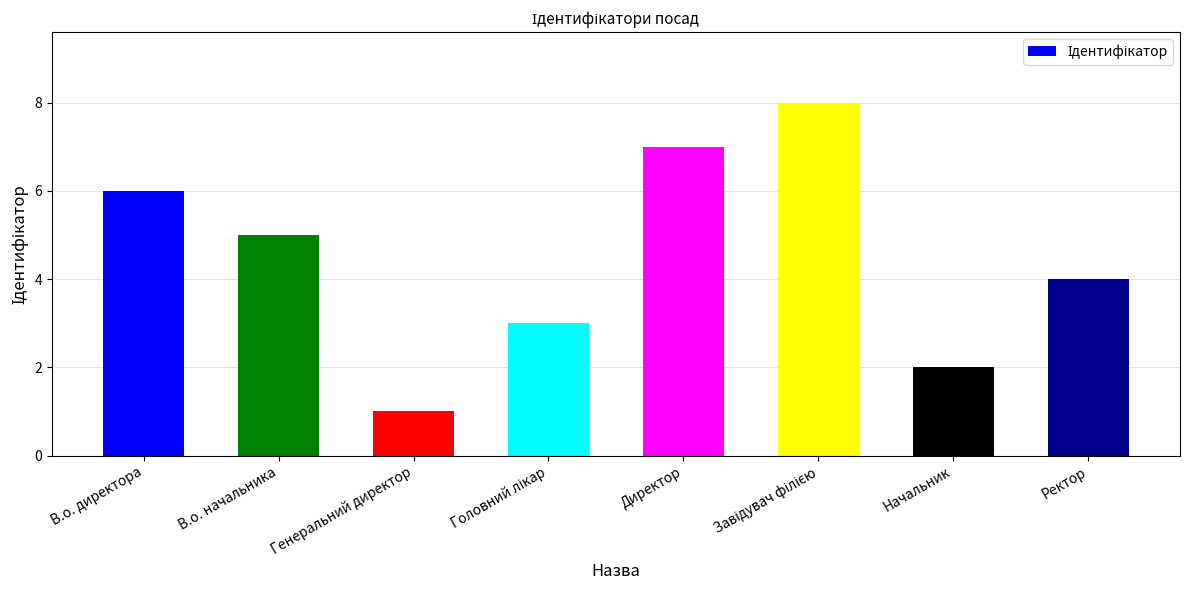

What is the label of the 1st bar from the right?

Ректор